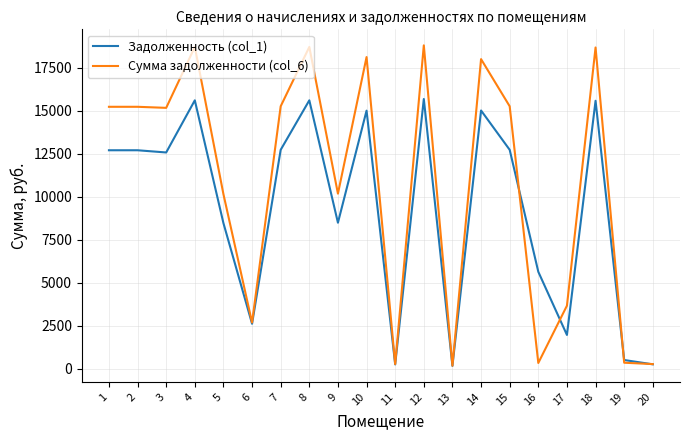

What is the greatest value displayed?

18808.4